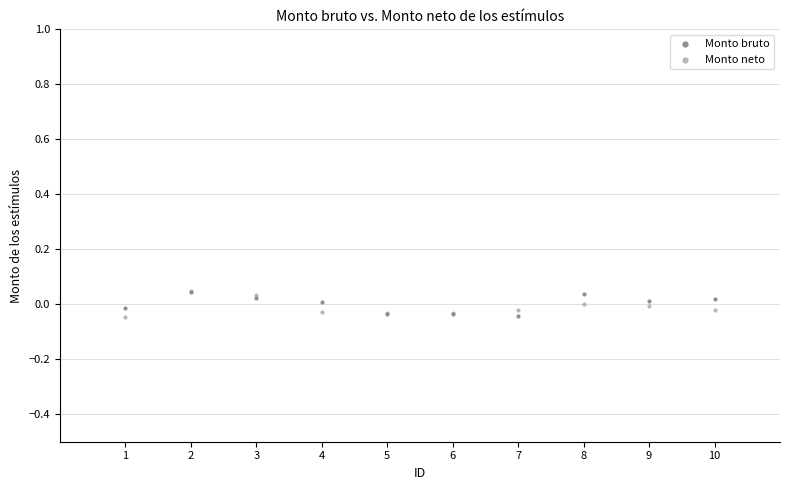

What are all the series names shown in the legend?

Monto bruto, Monto neto